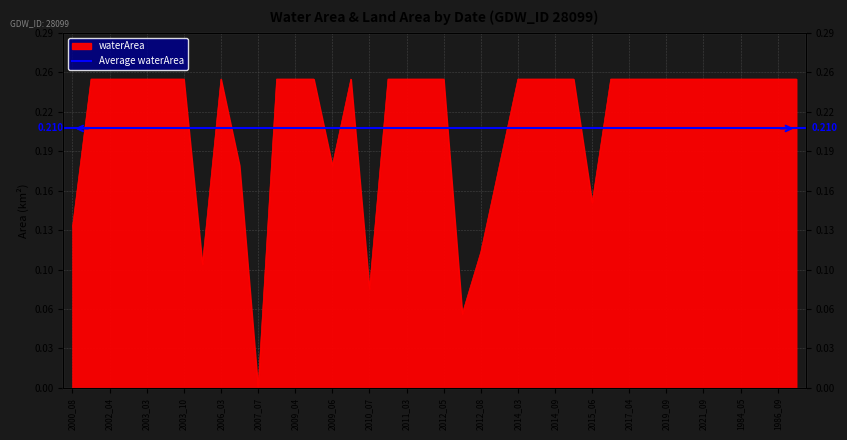

What is the difference between the maximum and minimum values?

0.2